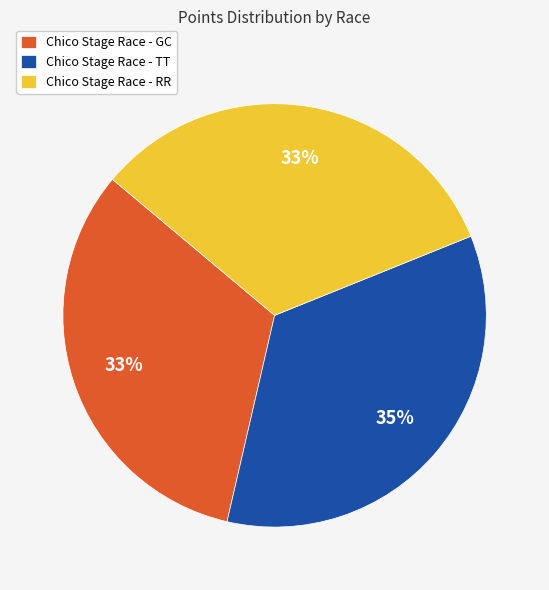

True or false: Chico Stage Race - TT accounts for 46% of the total.

False